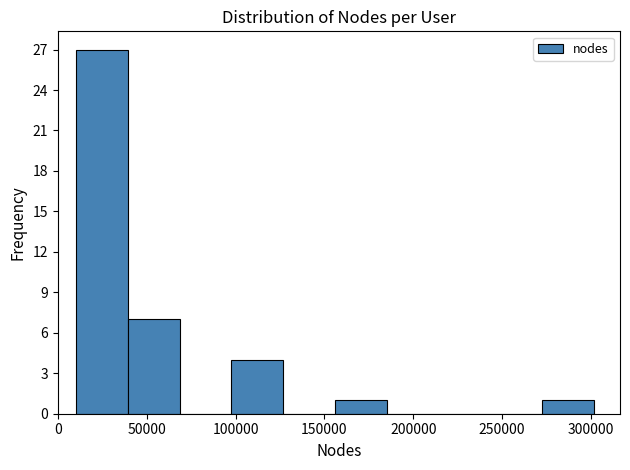

Which range on the x-axis has the tallest bar?

10000 to 40000